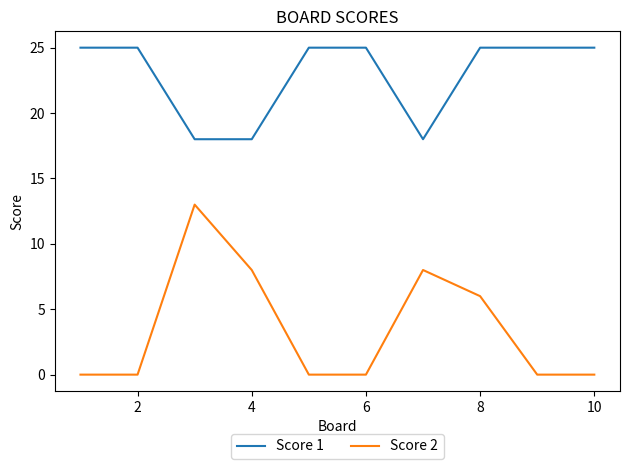

What is the highest value of the Score 2 series?

13